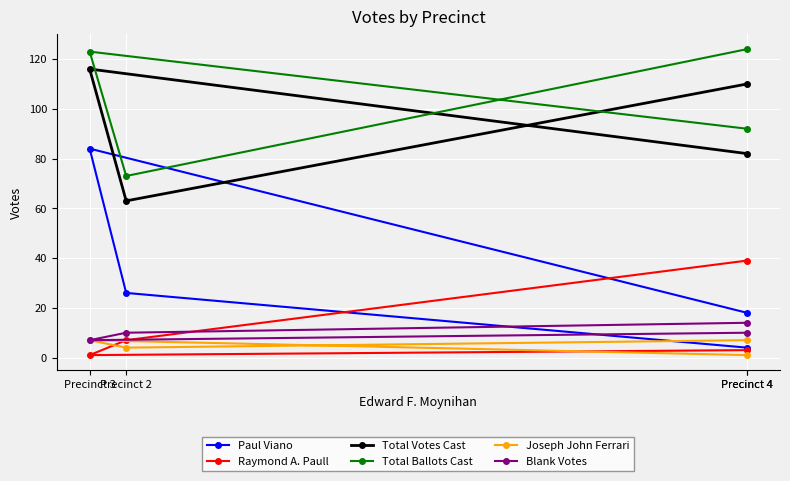

Between which two adjacent categories do Paul Viano and Raymond A. Paull first intersect?

Precinct 4 and Precinct 2